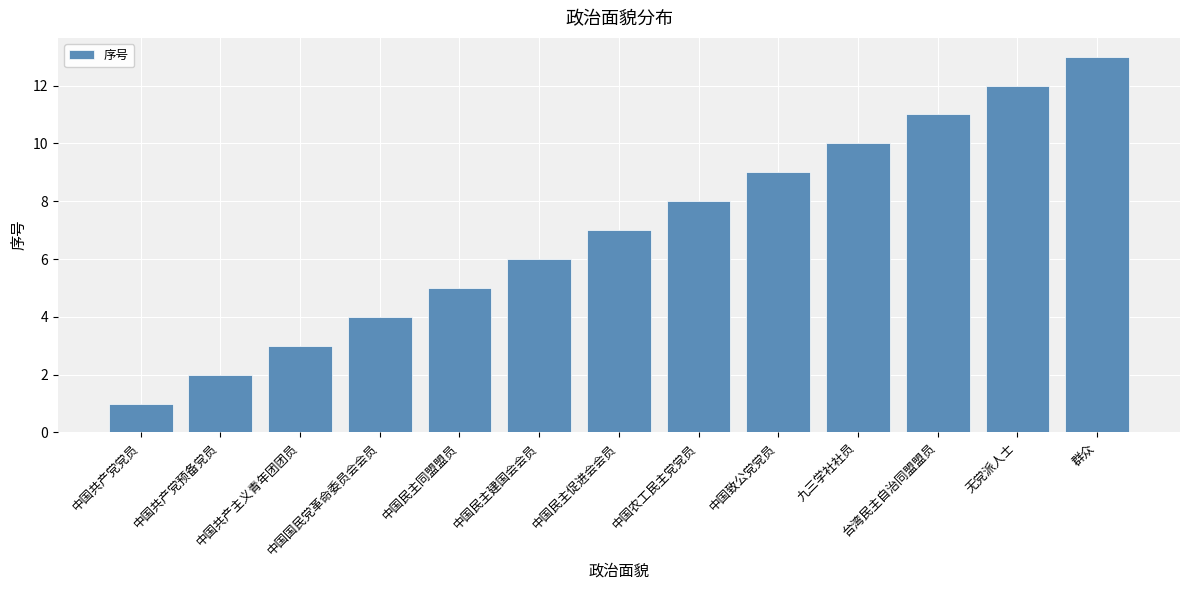

What is the sum of all values?

91